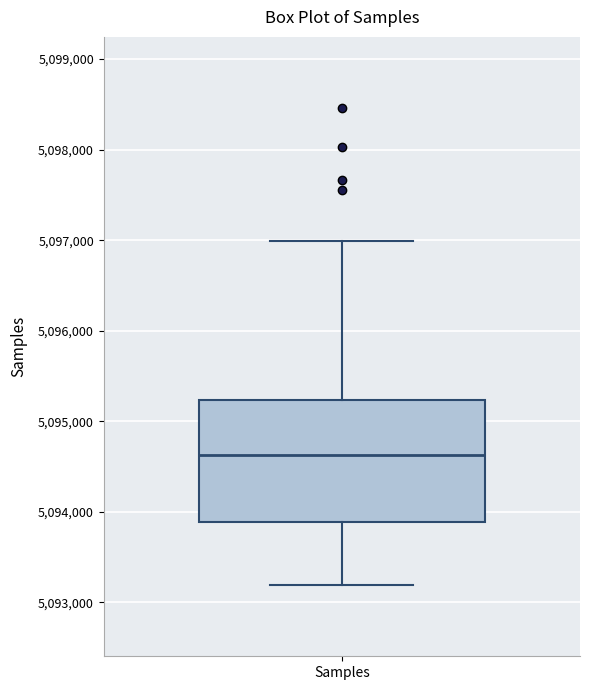

Read this box plot against the y-axis: the position of the median line, the range covered by the box, and the ends of both whiskers. The values are not printed on the chart, so give them approximately, as read against the axis.

median 5094600, box 5093900 to 5095200, whiskers 5093200 to 5097000